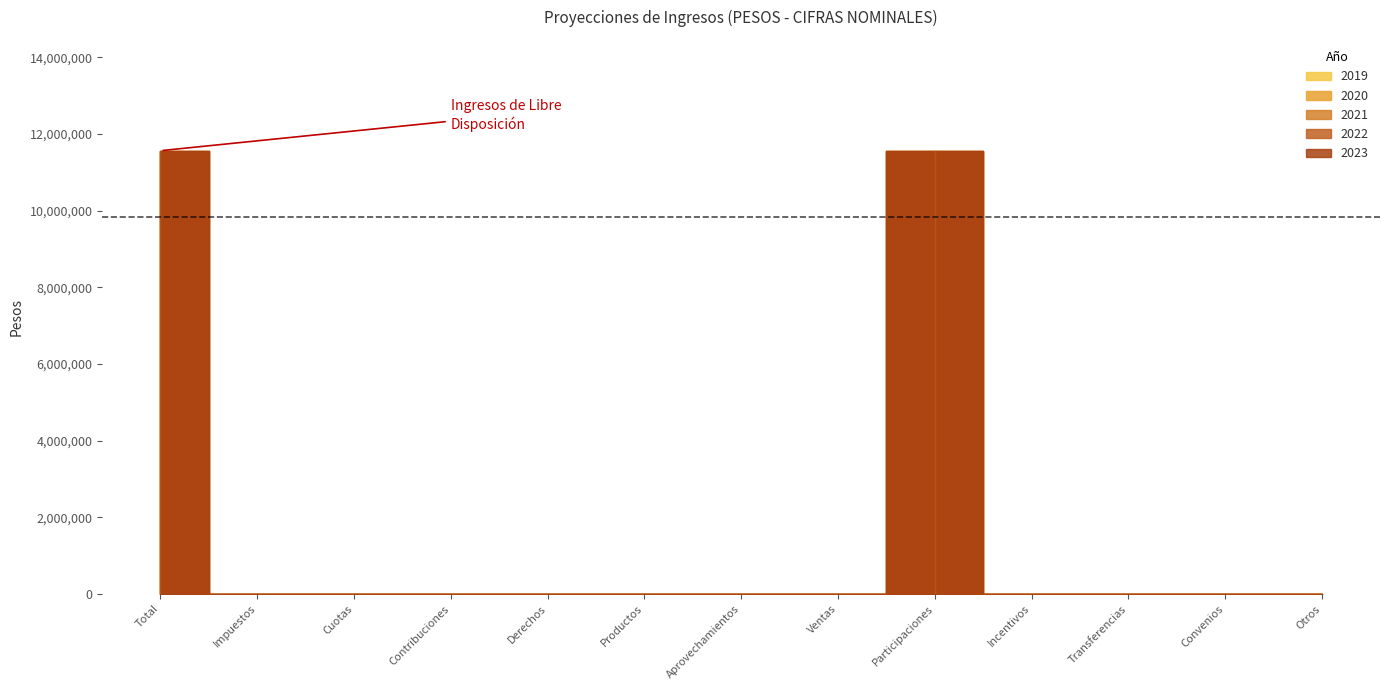

Reading right to left, transcribe all the data shown in this chart.

2019: 0	0	0	0	11560805	0	0	0	0	0	0	0	11560805
2020: 0	0	0	0	11560805	0	0	0	0	0	0	0	11560805
2021: 0	0	0	0	11560805	0	0	0	0	0	0	0	11560805
2022: 0	0	0	0	11560805	0	0	0	0	0	0	0	11560805
2023: 0	0	0	0	11560805	0	0	0	0	0	0	0	11560805